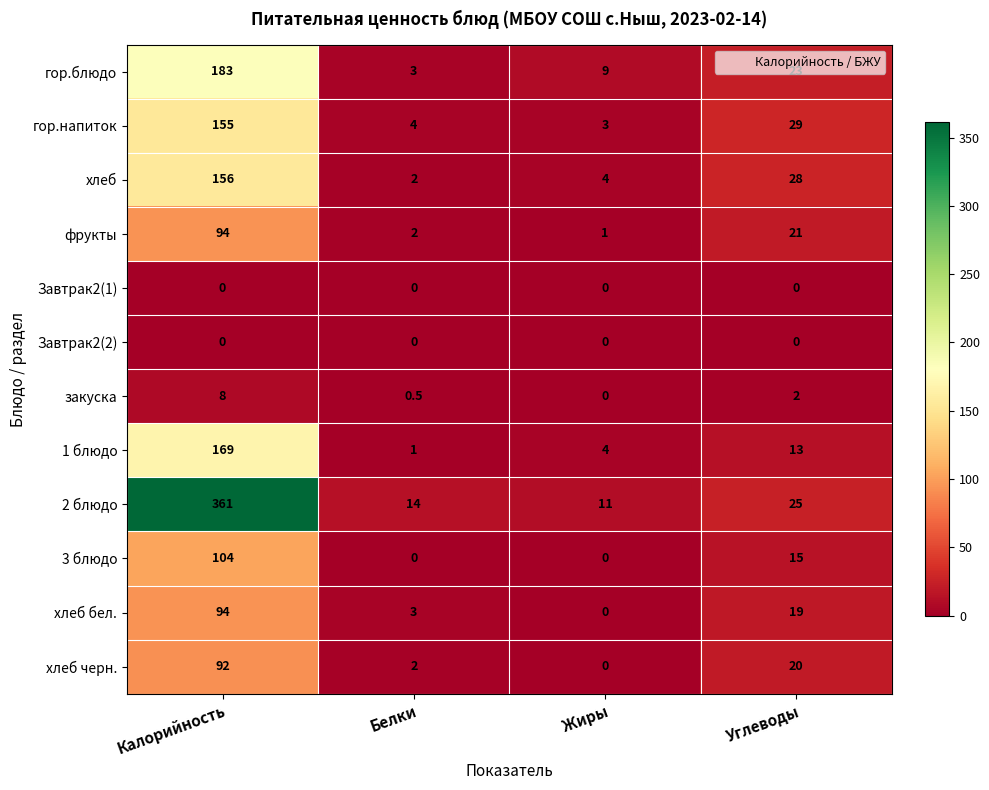

At which category is the sum across all series the highest?

Калорийность